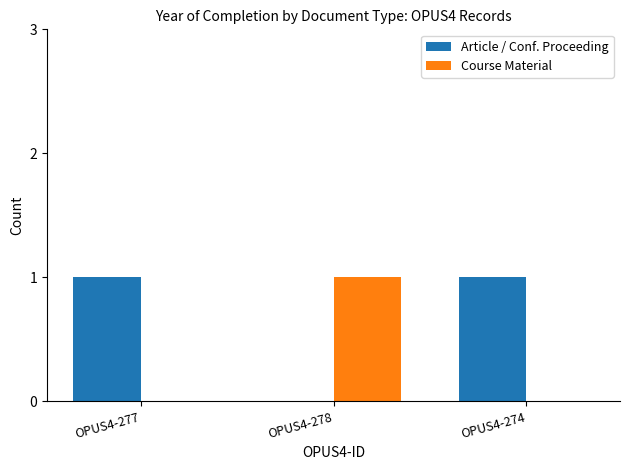

True or false: Article / Conf. Proceeding has a value of 0 at OPUS4-278.

True